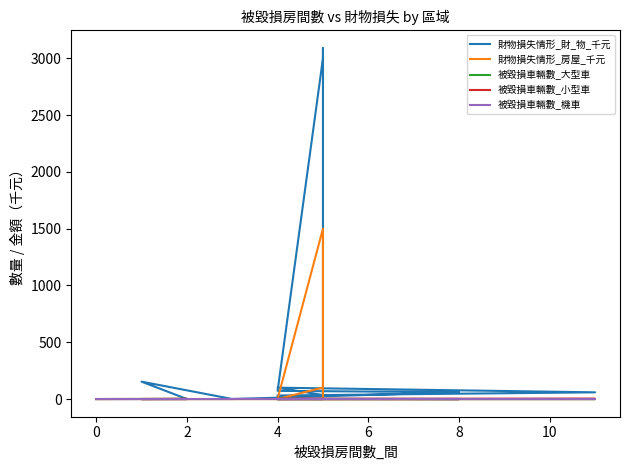

Which series has the largest total across all categories?

財物損失情形_財_物_千元